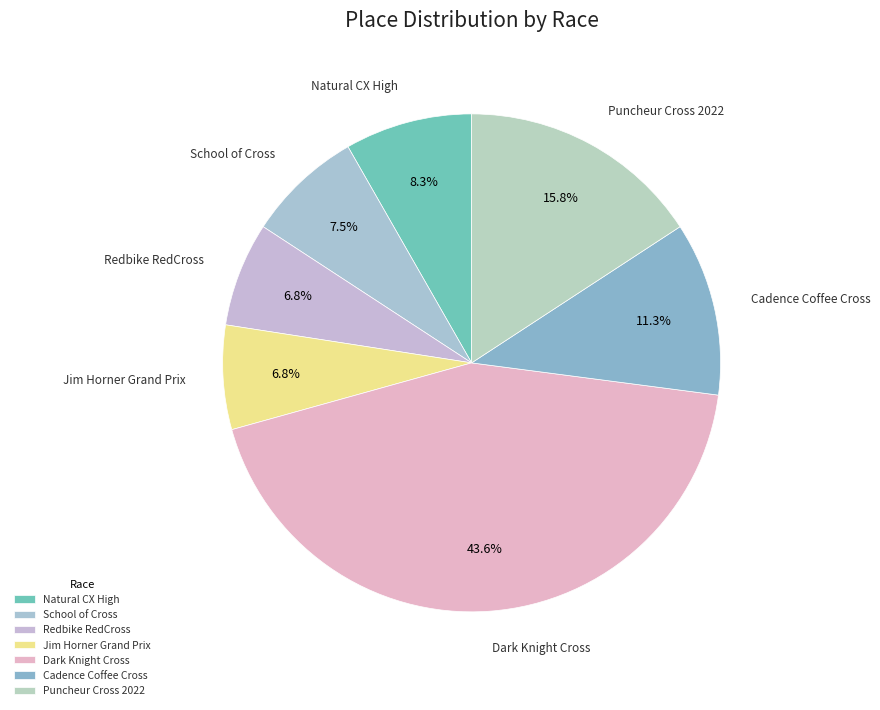

Which has a higher value, Puncheur Cross 2022 or Dark Knight Cross?

Dark Knight Cross